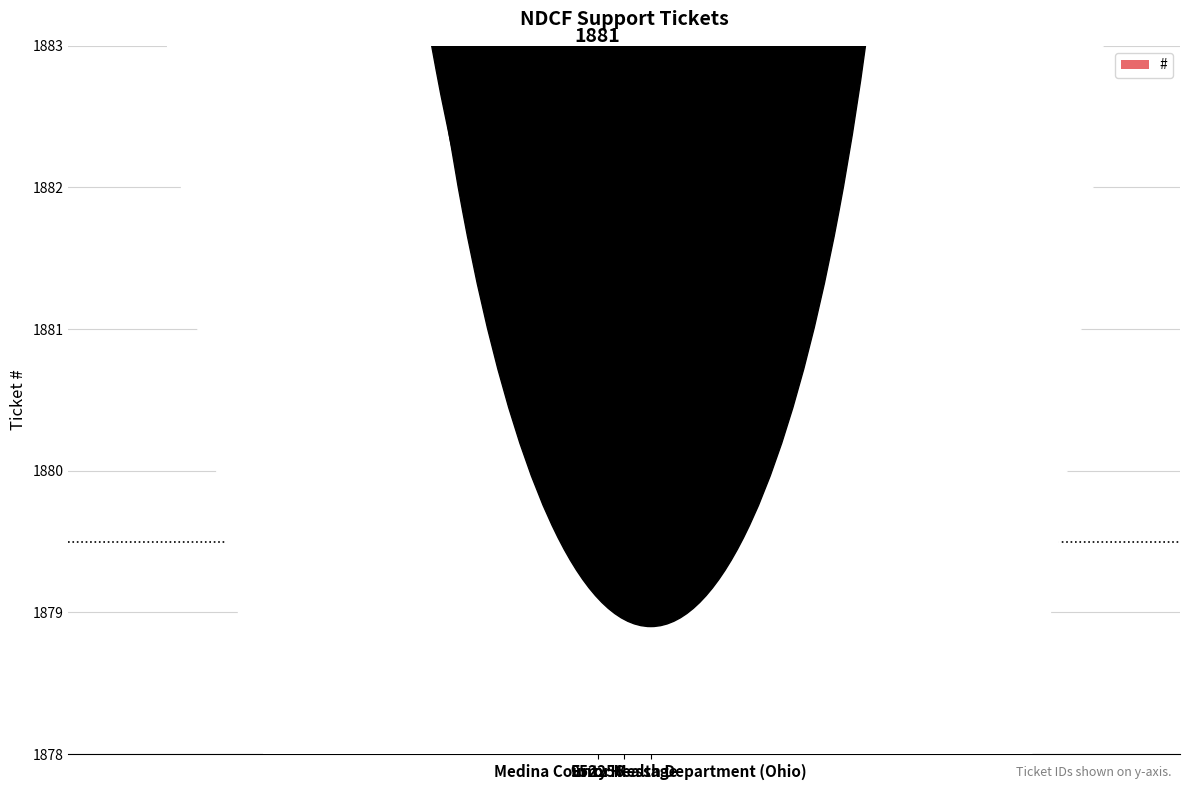

How many series are shown in this chart?

1